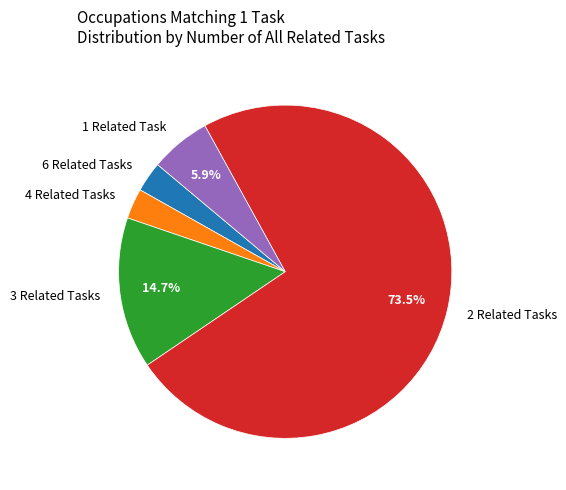

Which category accounts for the majority?

2 Related Tasks